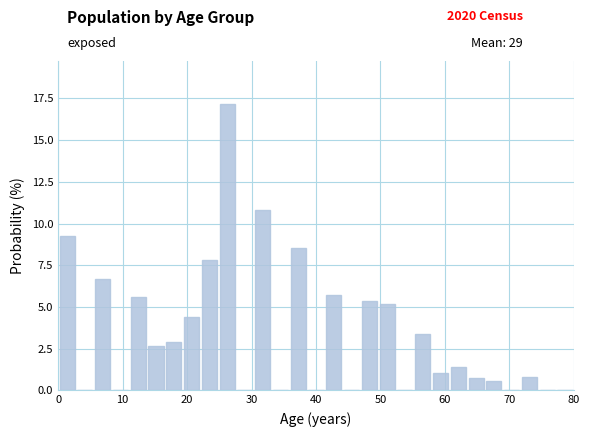

Read against the x-axis, roughly where is the centre of the tallest bar?

26